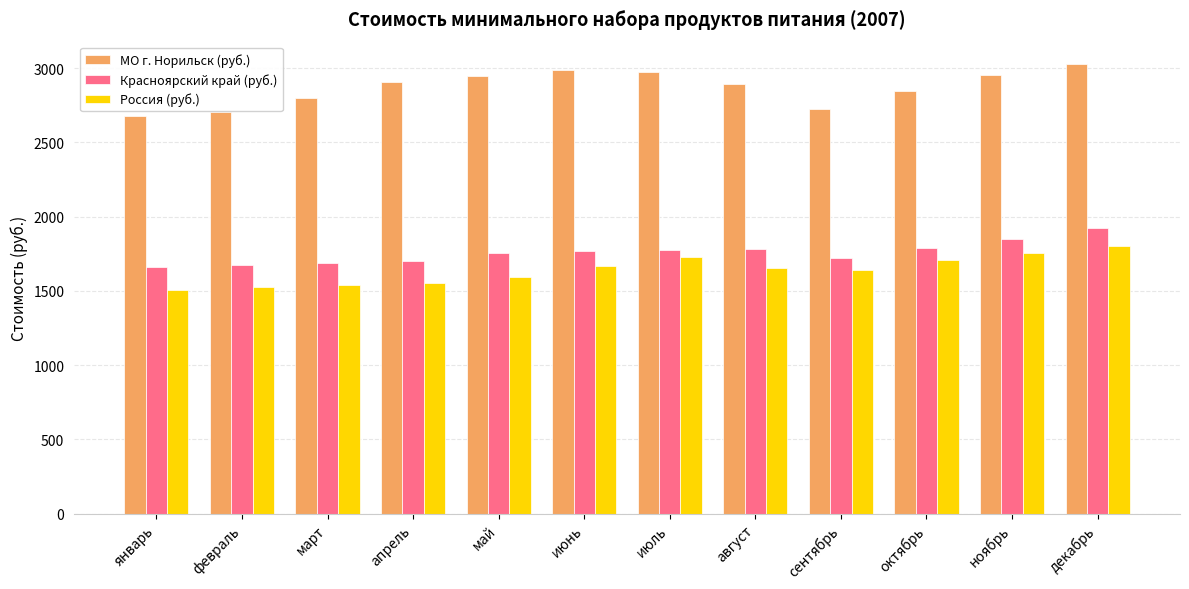

What is the approximate value of Красноярский край (руб.) at январь?

1662.3